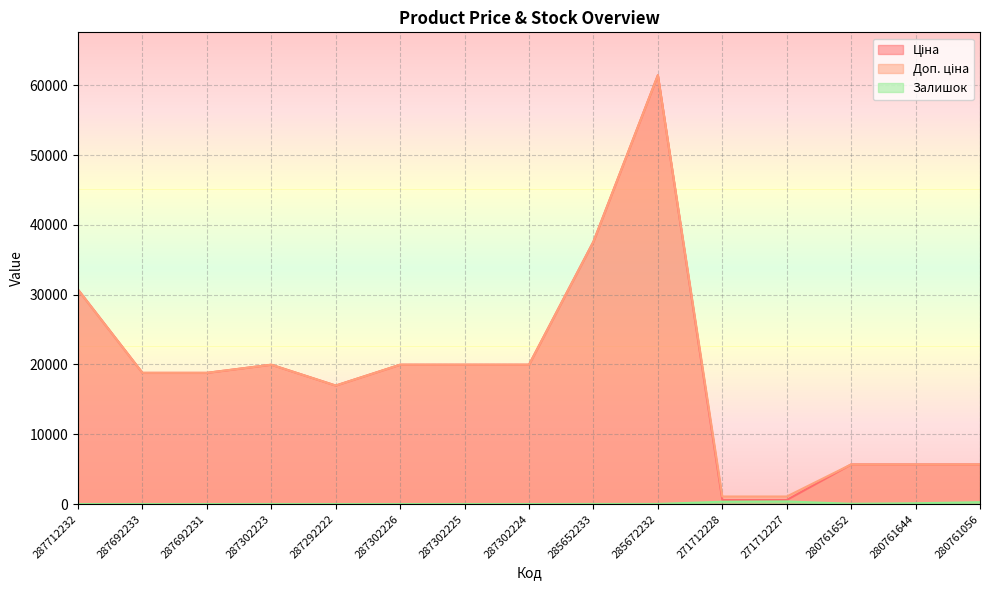

Where is the first local minimum for Доп. ціна?

287292222